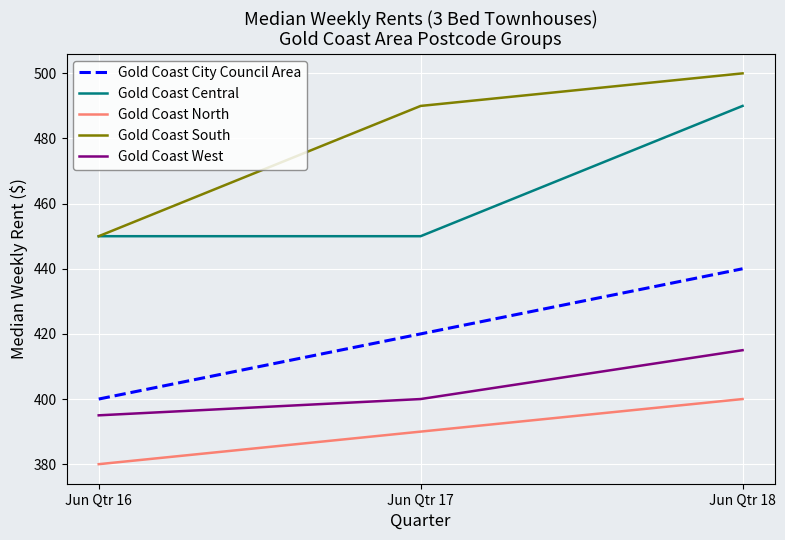

What are all the series names shown in the legend?

Gold Coast City Council Area, Gold Coast Central, Gold Coast North, Gold Coast South, Gold Coast West